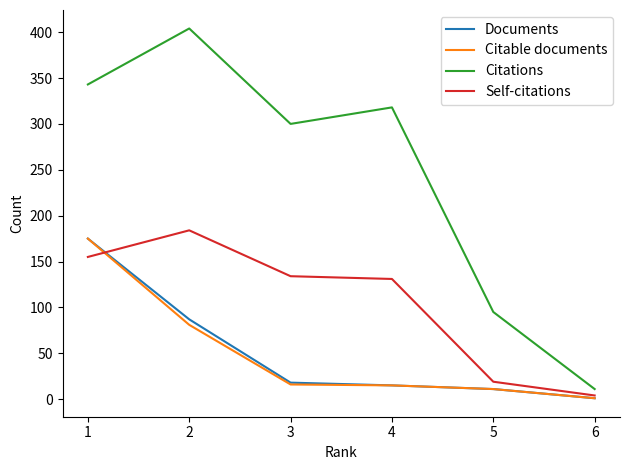

Which series has the largest total across all categories?

Citations